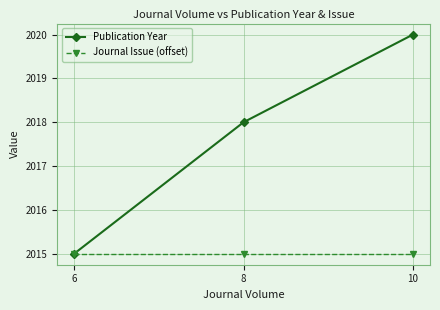

Reading right to left, transcribe all the data shown in this chart.

Publication Year: 10=2020	8=2018	6=2015
Journal Issue (offset): 10=2015	8=2015	6=2015